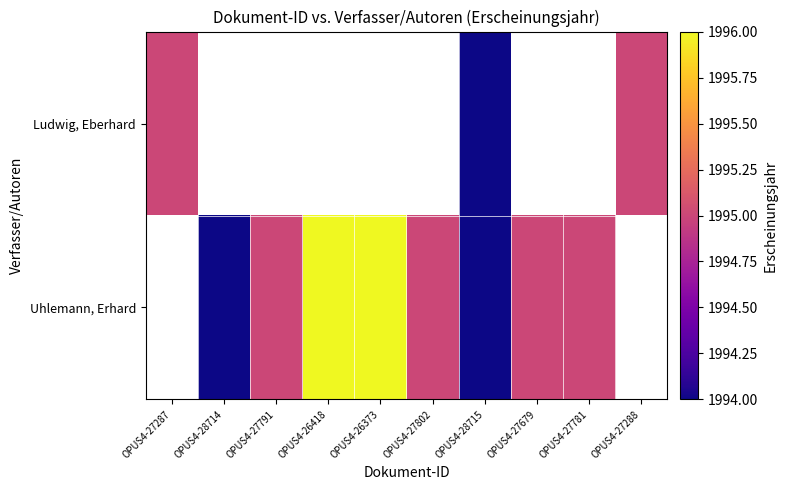

How many positive values does the Uhlemann, Erhard series have?

8